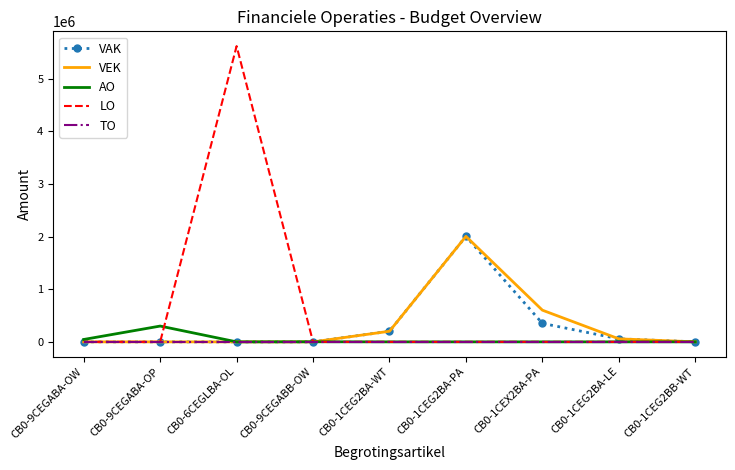

What is the greatest value displayed?

5622939